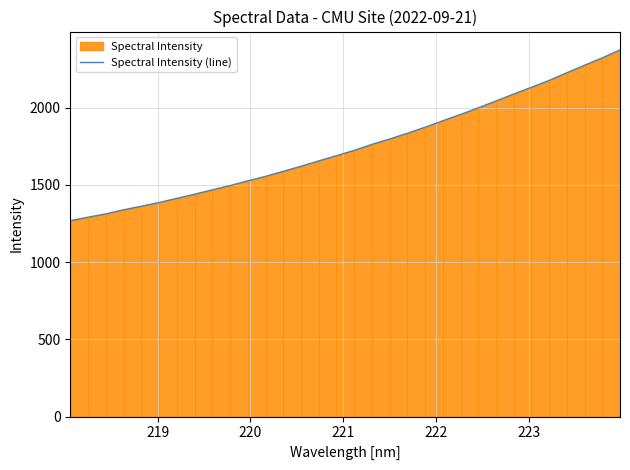

Does the chart have visible grid lines?

Yes